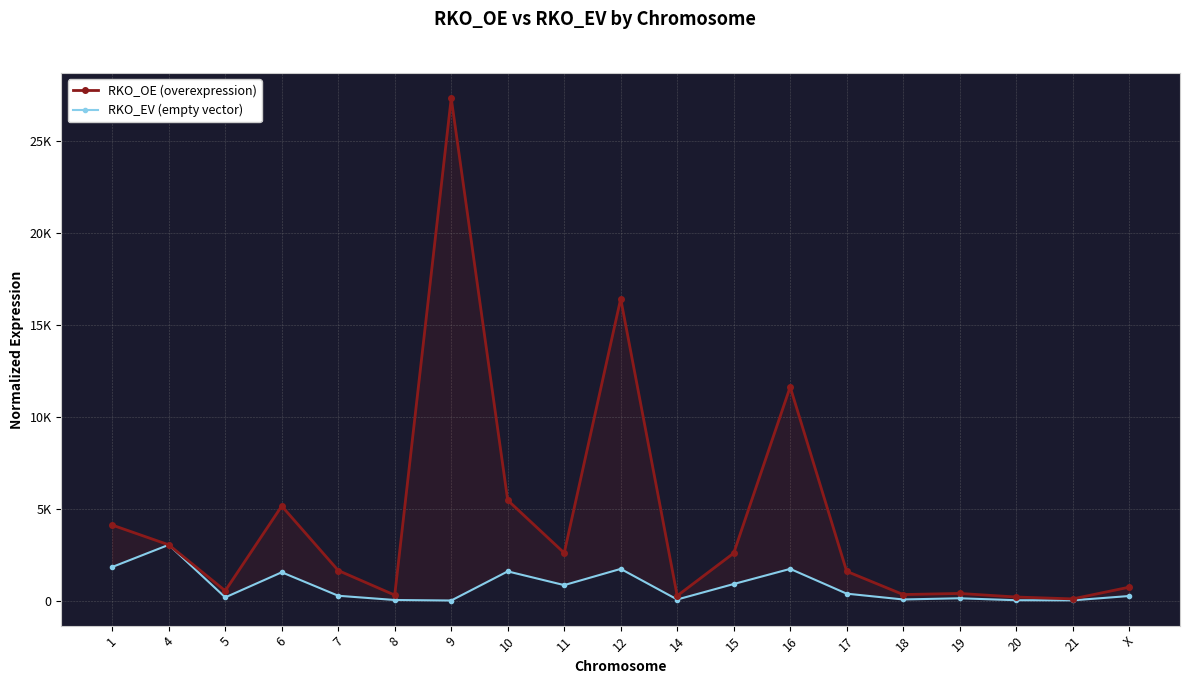

True or false: RKO_OE (overexpression) and RKO_EV (empty vector) cross at least once.

False